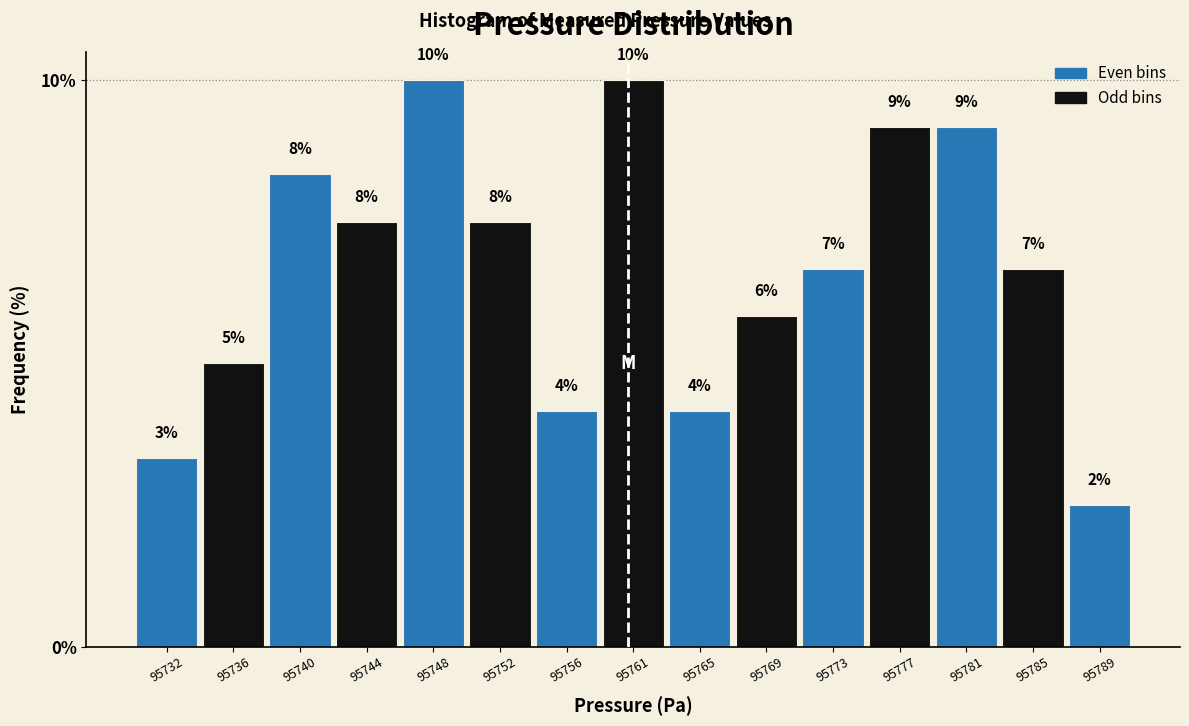

Are the bars horizontal?

No